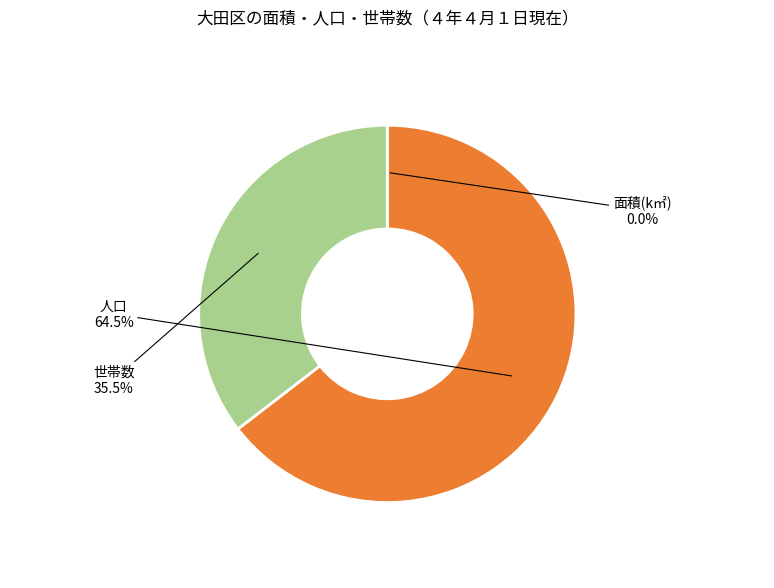

Between 世帯数 and 人口, which is larger?

人口